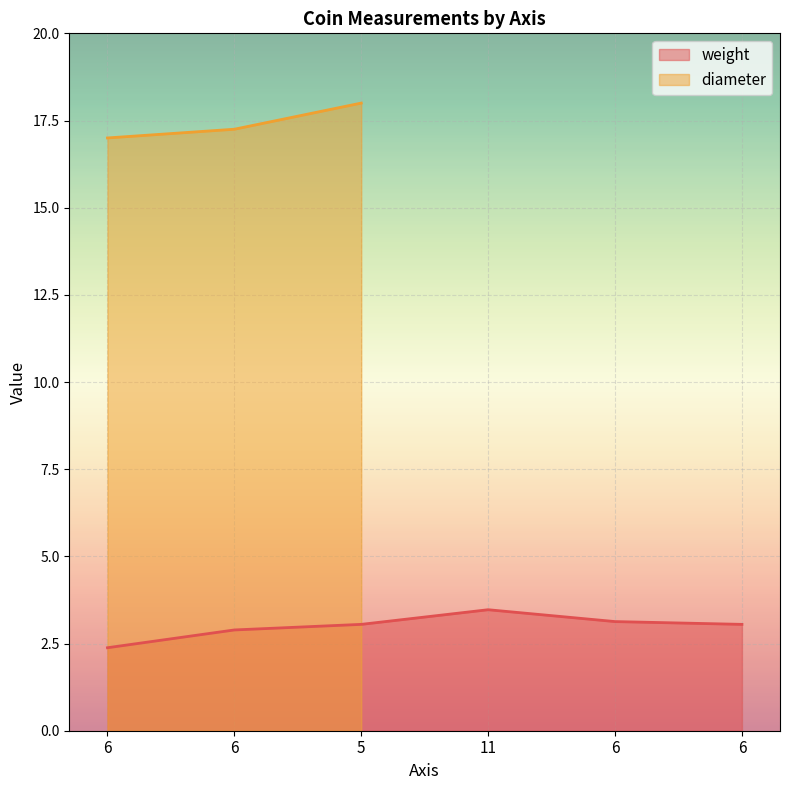

Does the chart display data point markers on the line(s)?

No